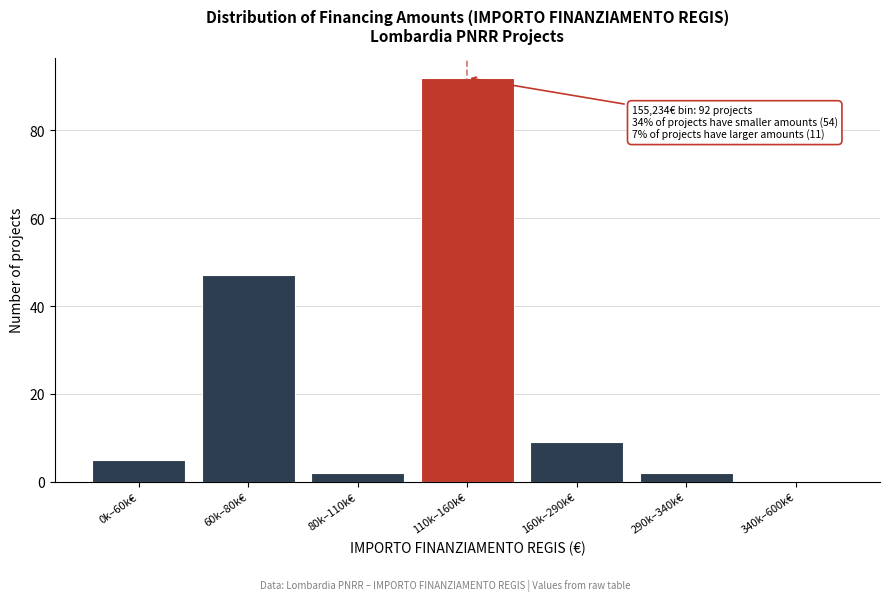

Reading left to right, extract all data points from this chart.

0k–60k€=5	60k–80k€=47	80k–110k€=2	110k–160k€=92	160k–290k€=9	290k–340k€=2	340k–600k€=0